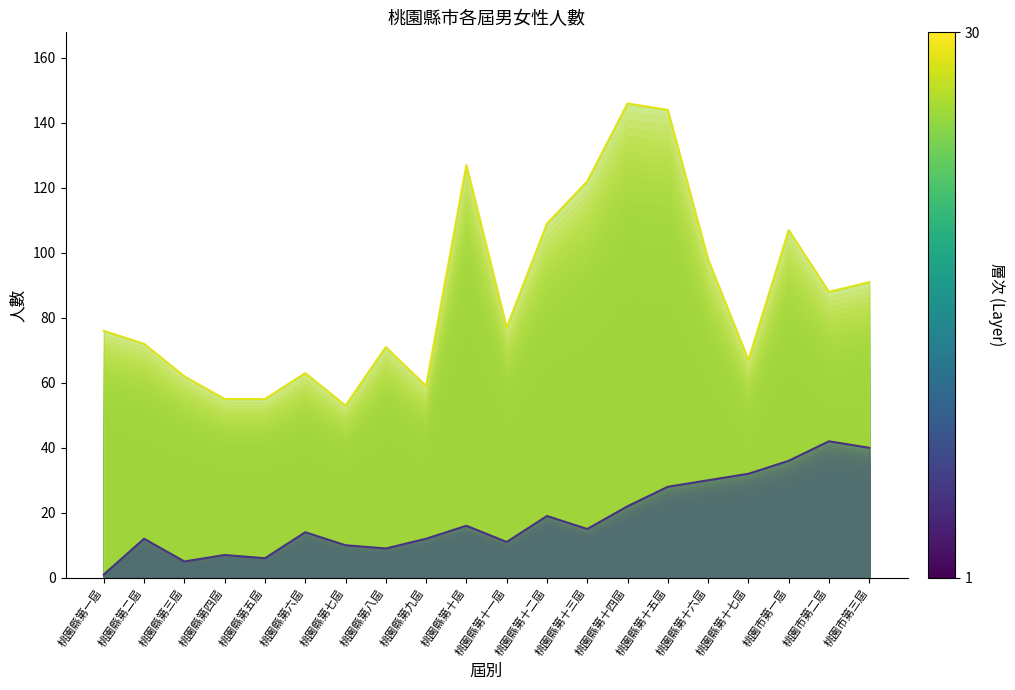

What is the greatest value displayed?

146